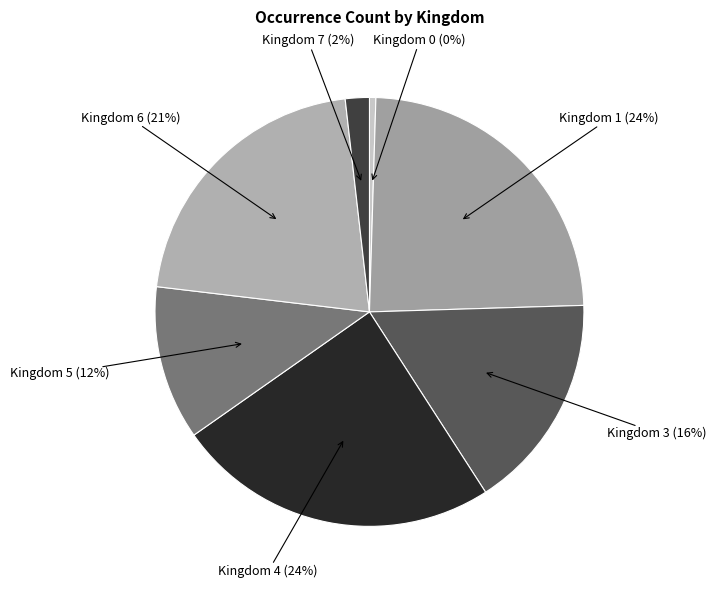

How many slices are in this pie chart?

7